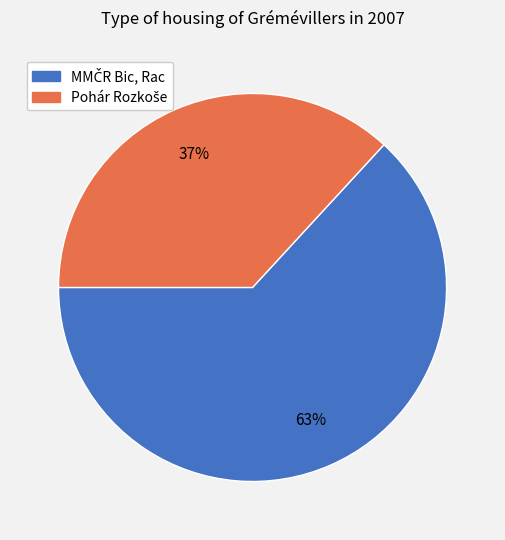

Does any single category account for the majority?

Yes